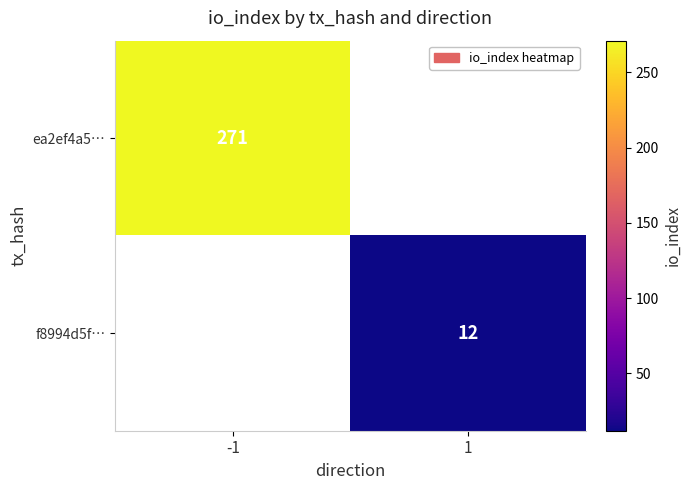

Is the value of ea2ef4a5… at -1 greater than the value of f8994d5f… at 1?

Yes